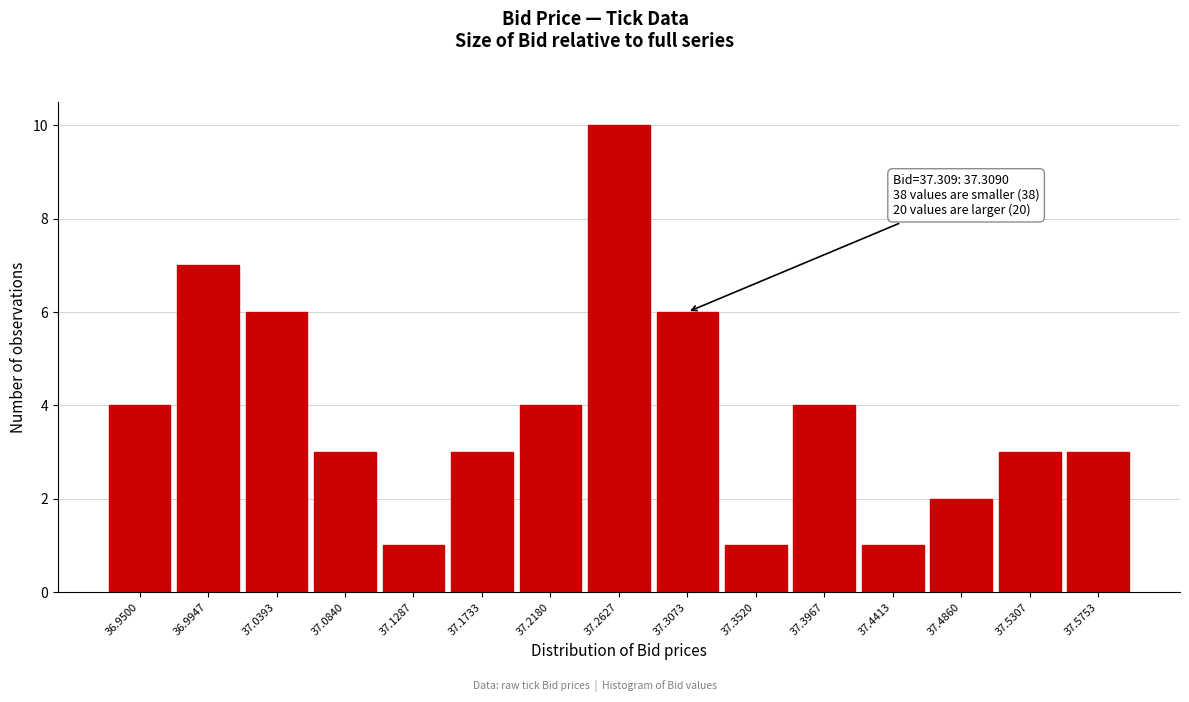

Reading left to right, extract all data points from this chart.

36.9500=4	36.9947=7	37.0393=6	37.0840=3	37.1287=1	37.1733=3	37.2180=4	37.2627=10	37.3073=6	37.3520=1	37.3967=4	37.4413=1	37.4860=2	37.5307=3	37.5753=3